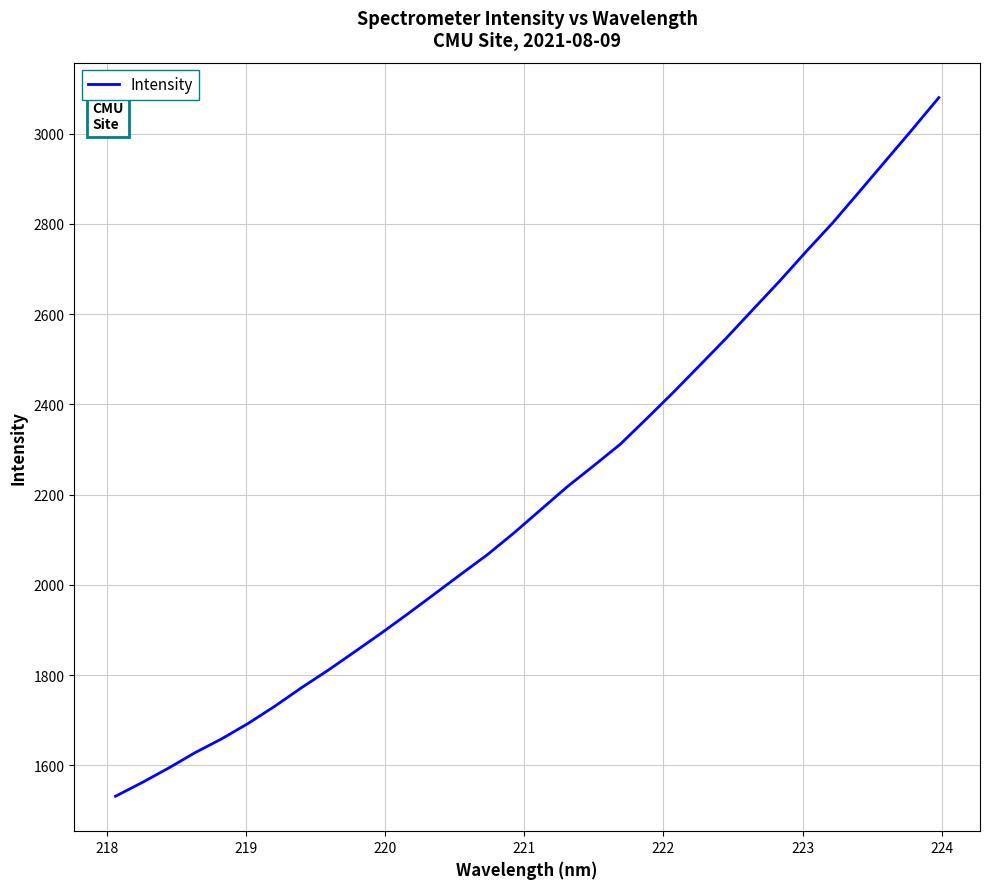

What is the maximum value shown in the chart?

3079.7